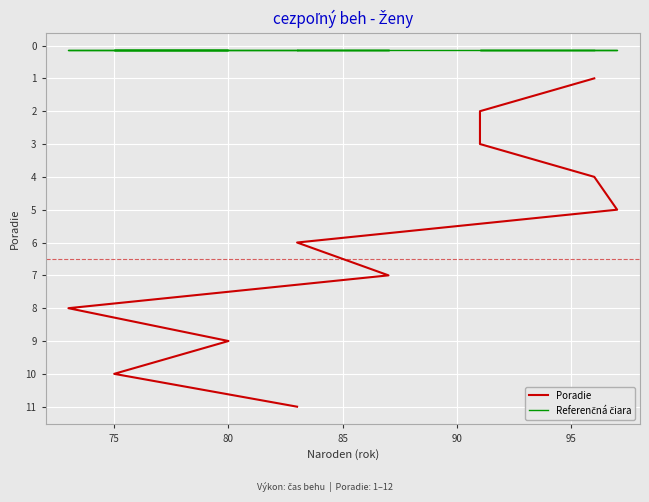

How many lines are shown in the chart?

2